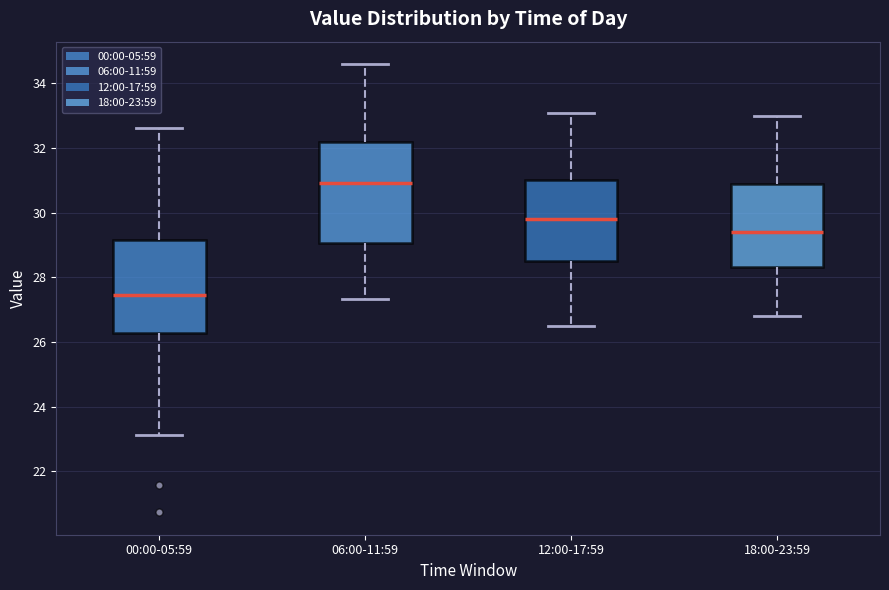

Where does the lower whisker of the box for 06:00-11:59 end on the y-axis? The values are not printed on the chart, so give them approximately, as read against the axis.

27.4